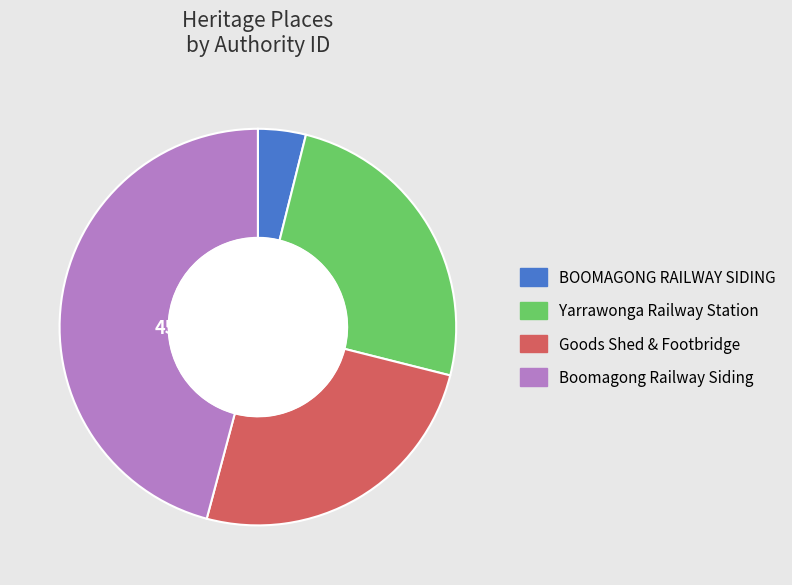

How many slices are in this pie chart?

4